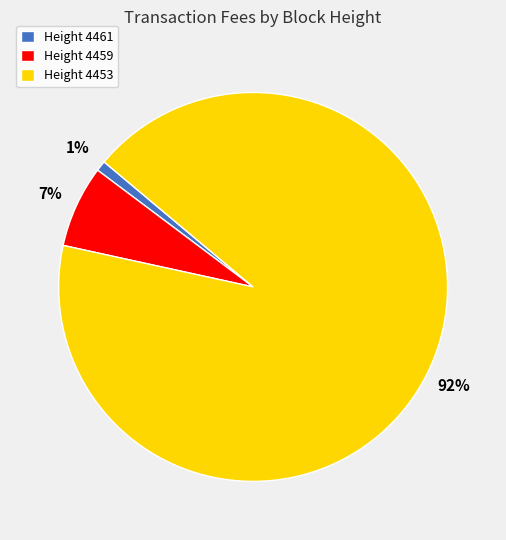

To the nearest percent, what percentage of the pie is Height 4459?

7%